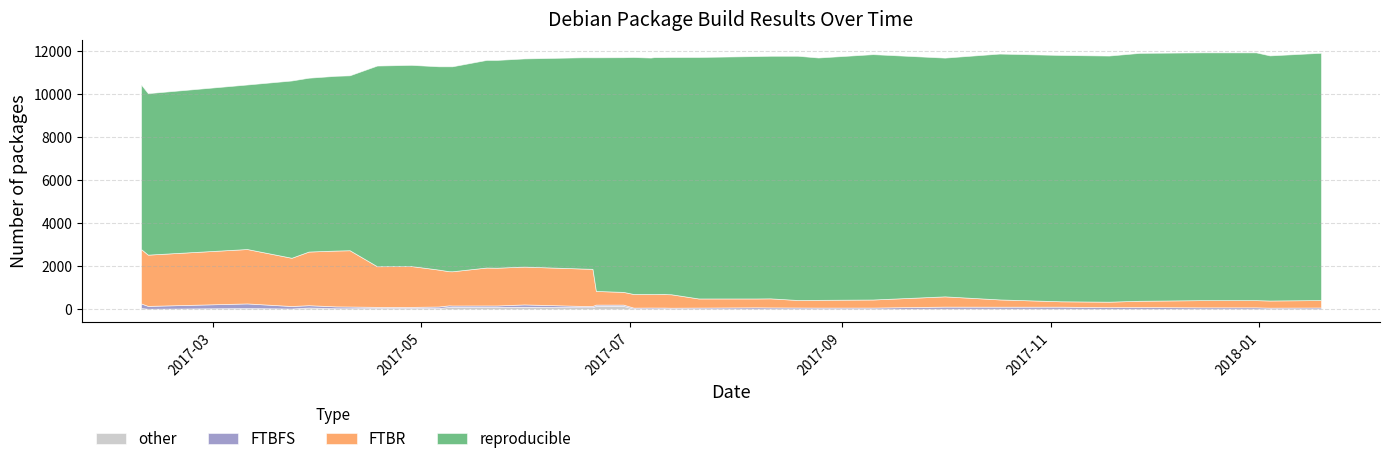

What is the difference between the FTBR values at 2017-04-18 and 2017-11-18?

1634